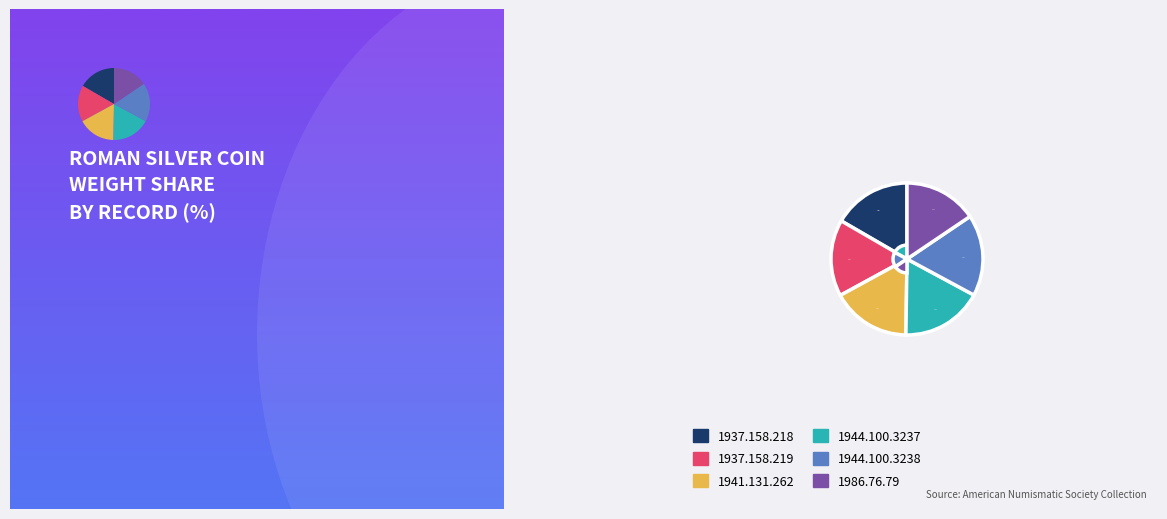

What percentage is the 1986.76.79 slice, to the nearest percent?

16%